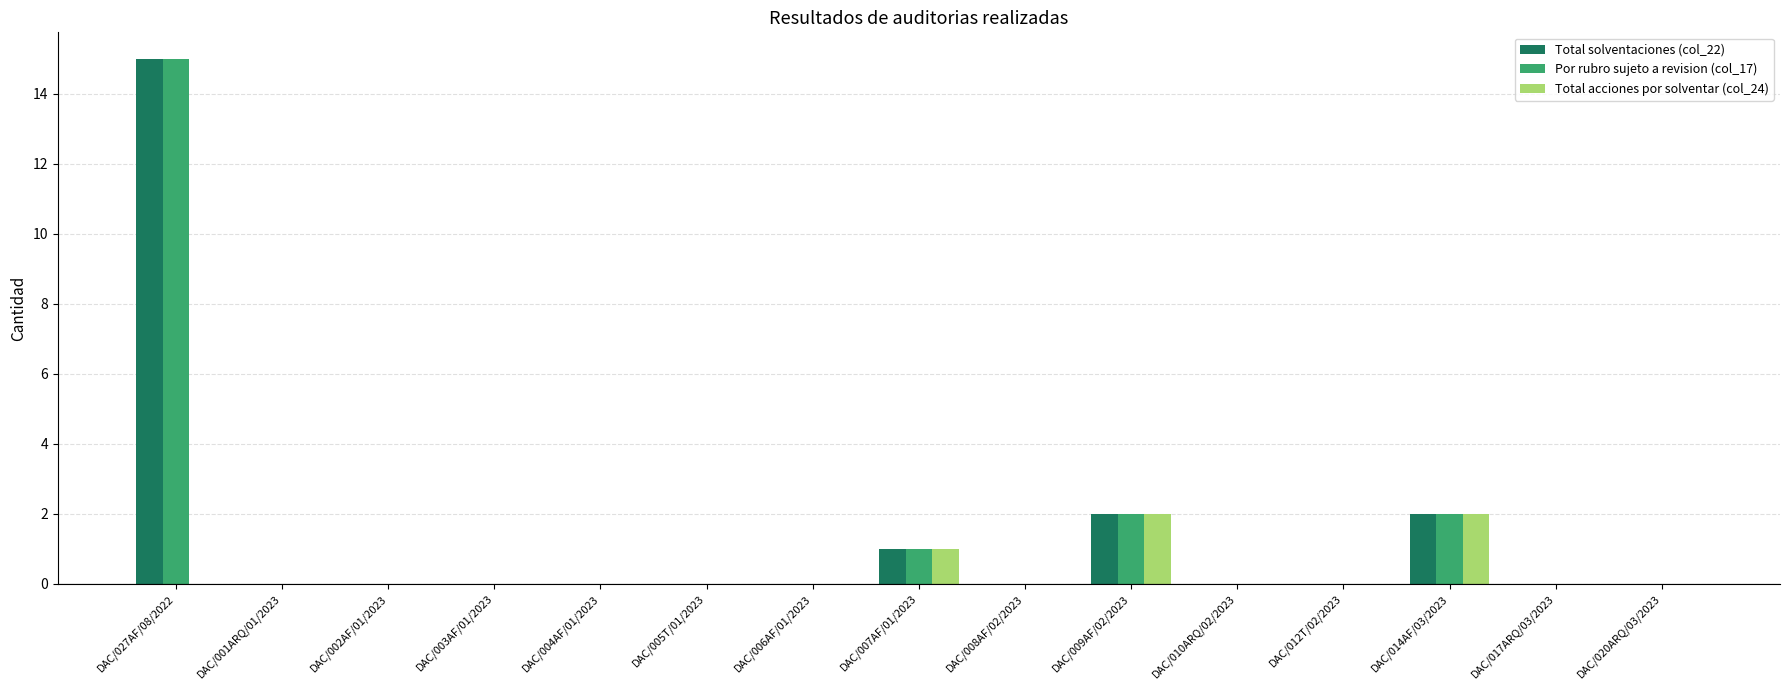

Count the number of categories in the chart.

15